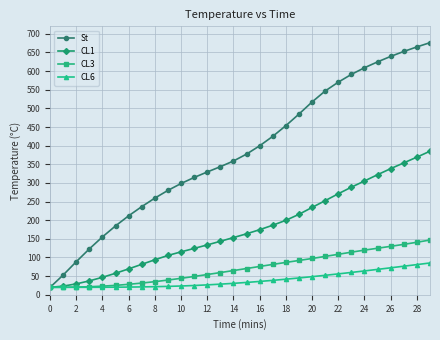

Which series has the widest spread of values?

St